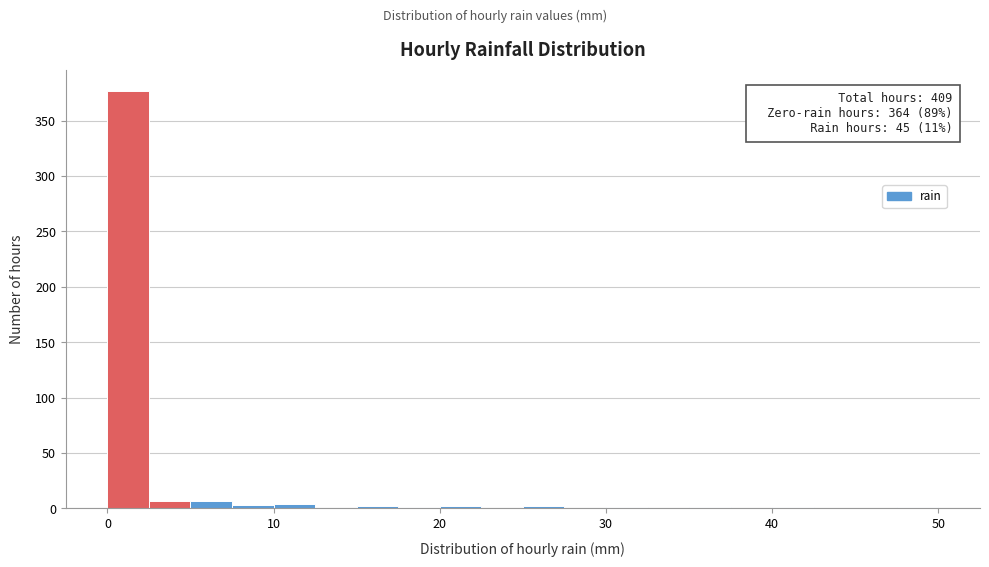

Around what value on the x-axis is the tallest bar? Give the approximate position of its centre, as read against the axis.

1